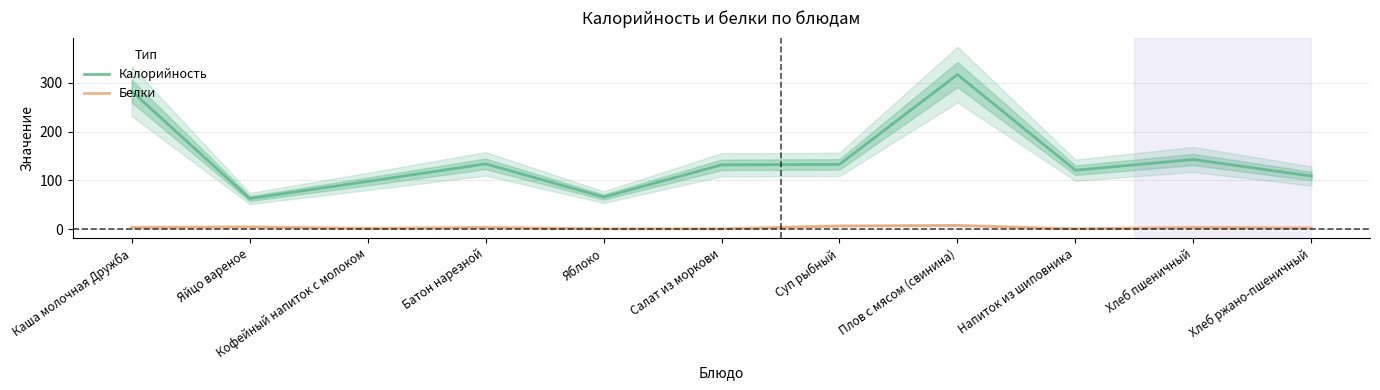

How many values in the Белки series exceed 4?

3